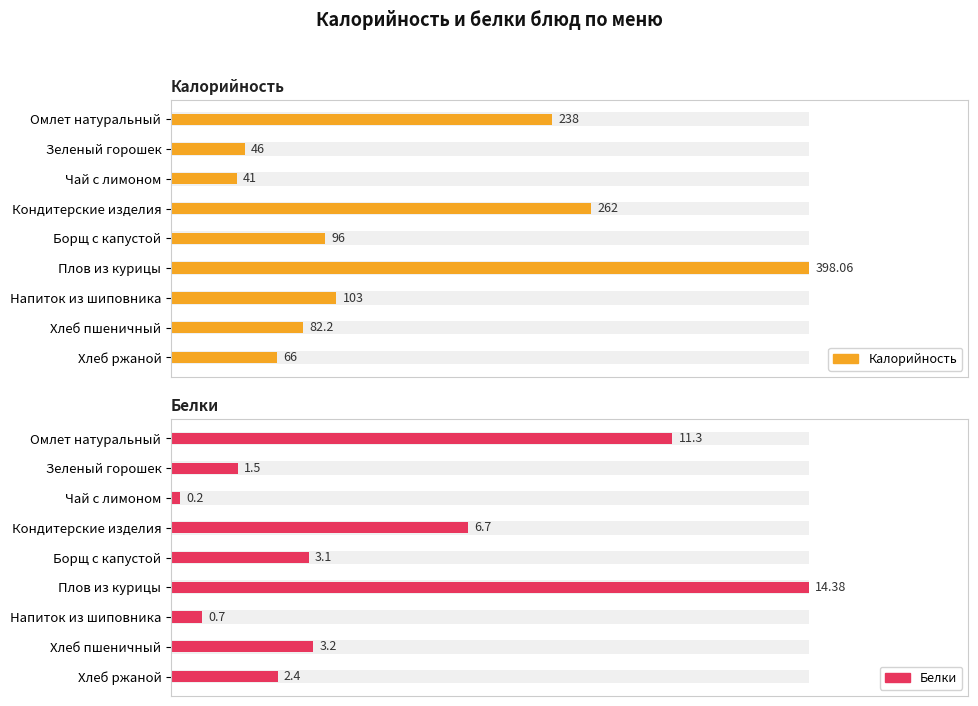

What is the difference between the maximum and minimum values in the Калорийность series?

357.1